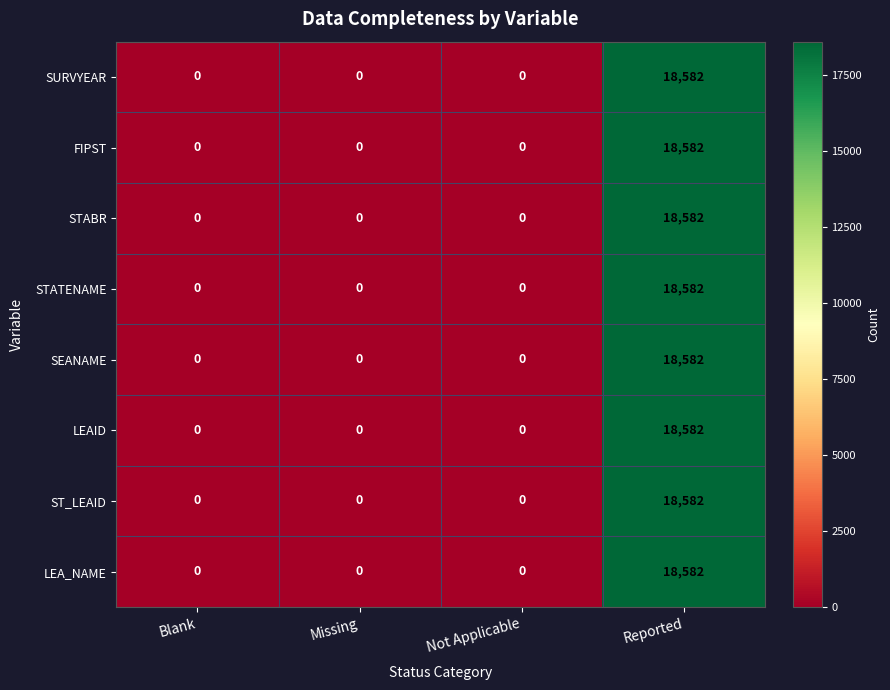

How many data points does each series have?

4